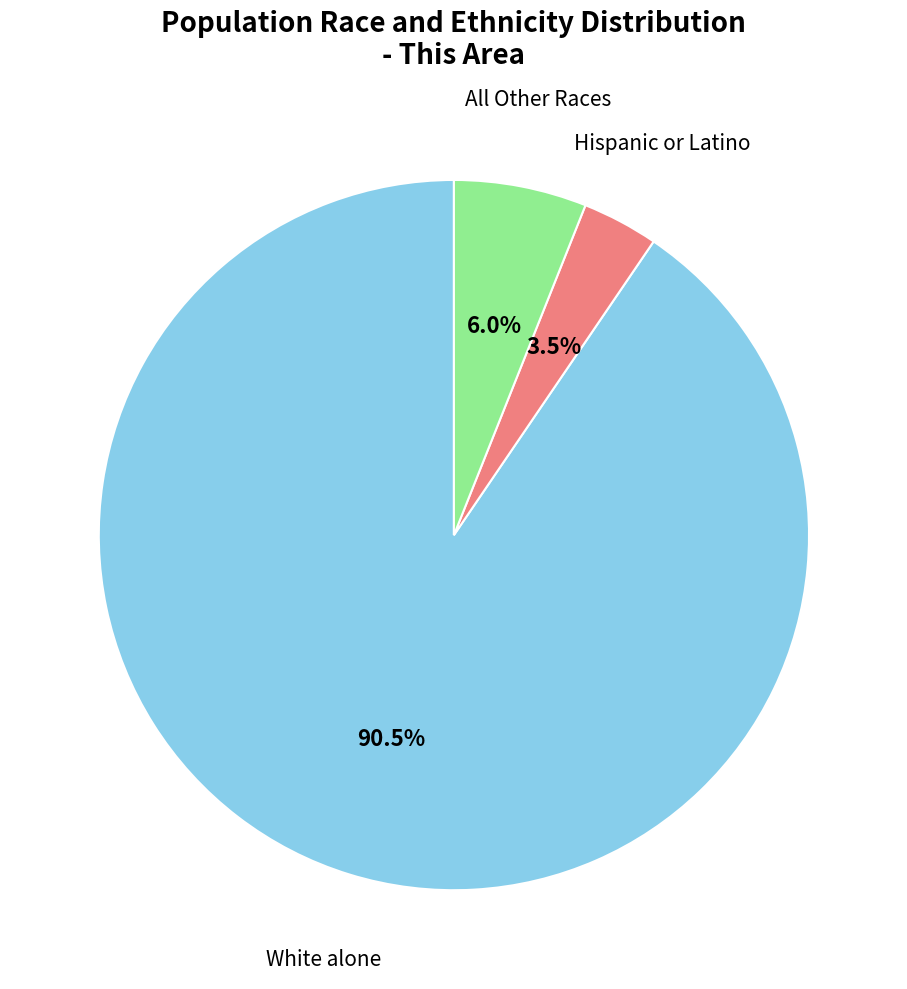

Which slice is the smallest?

Hispanic or Latino